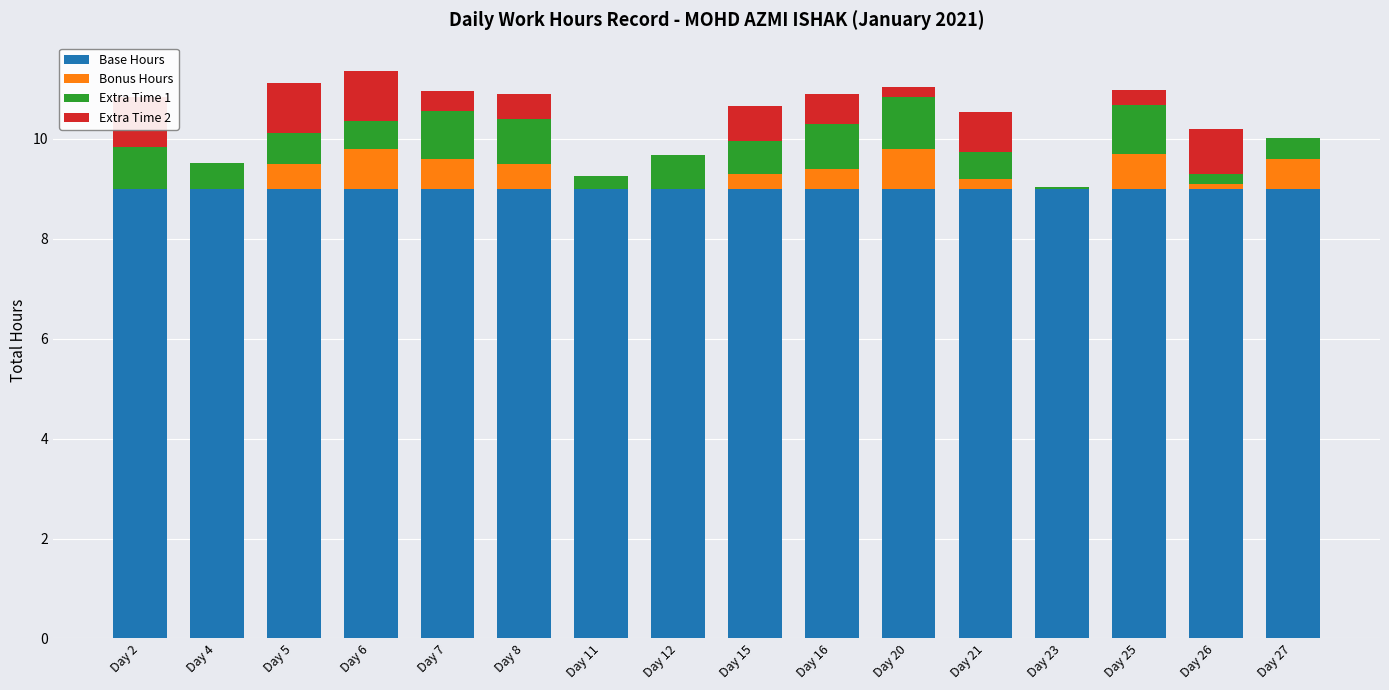

The value of Extra Time 1 at Day 6 is 0.3. True or false?

False